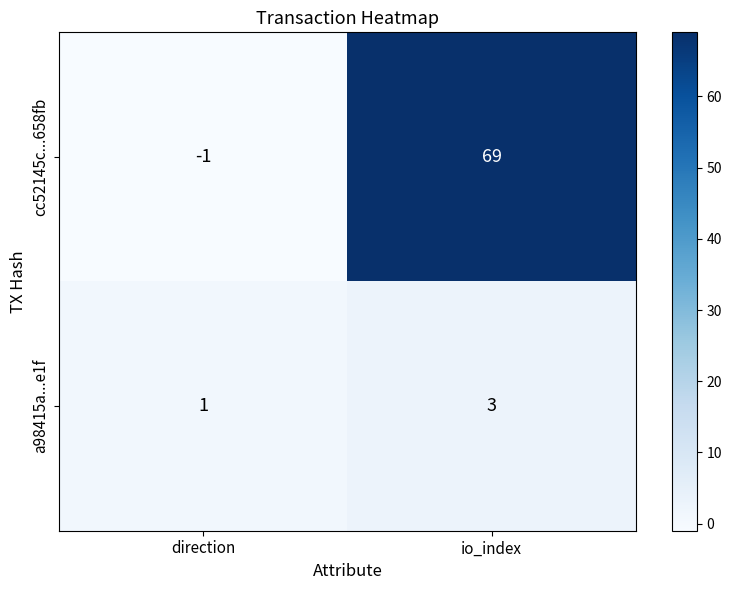

True or false: cc52145c...658fb has a value of 119 at io_index.

False